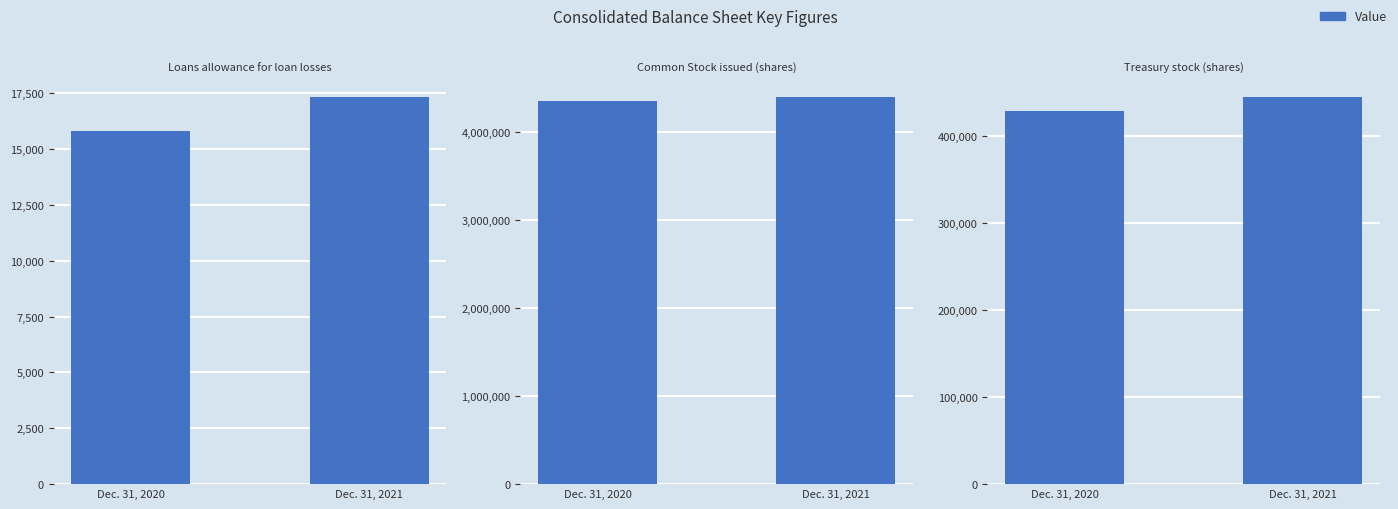

Reading left to right, list all the values displayed in this chart.

Dec. 31, 2021: 17304	4388901	444481
Dec. 31, 2020: 15815	4350342	428492